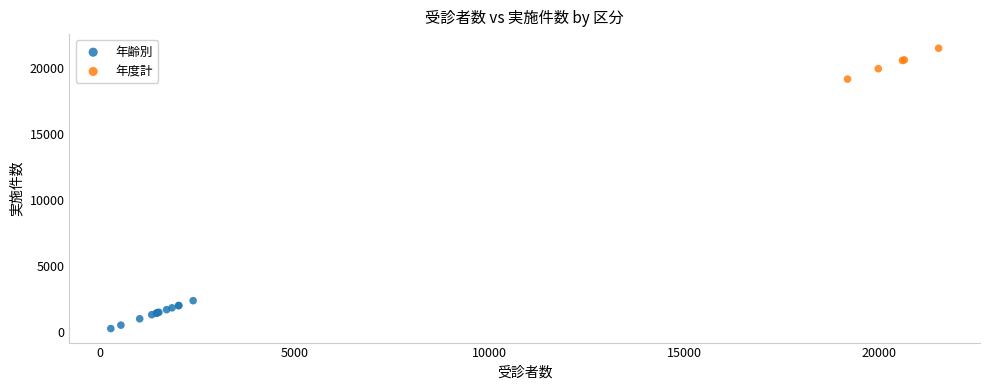

Which series has the widest spread of Y values?

年度計